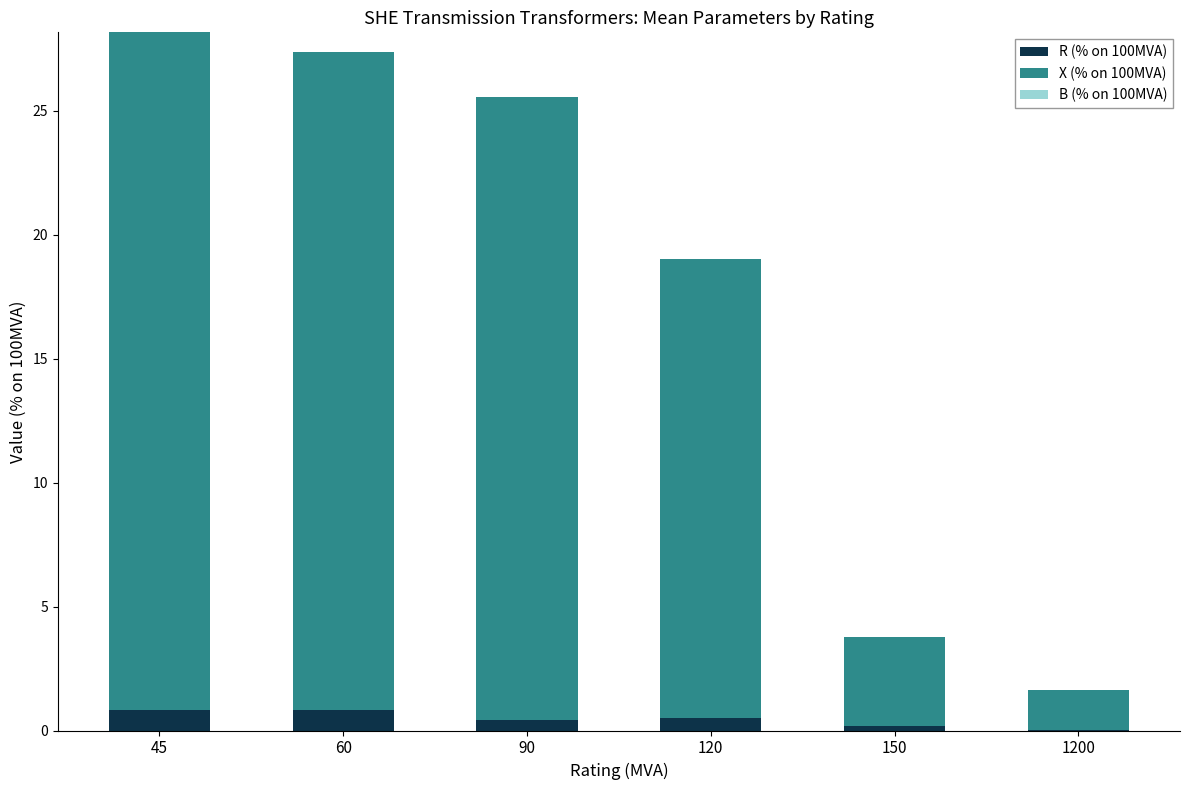

At which category is the sum across all series the highest?

45